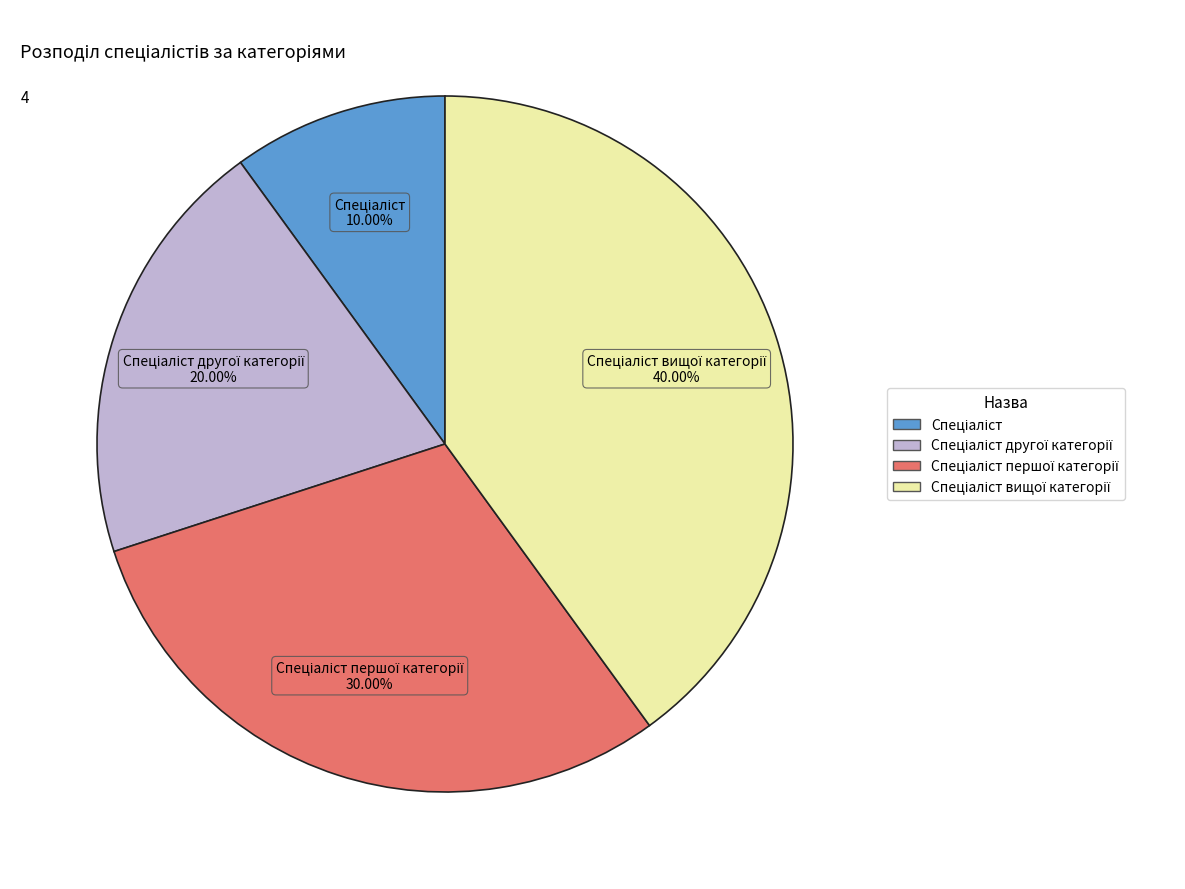

Is there a majority slice in this chart?

No